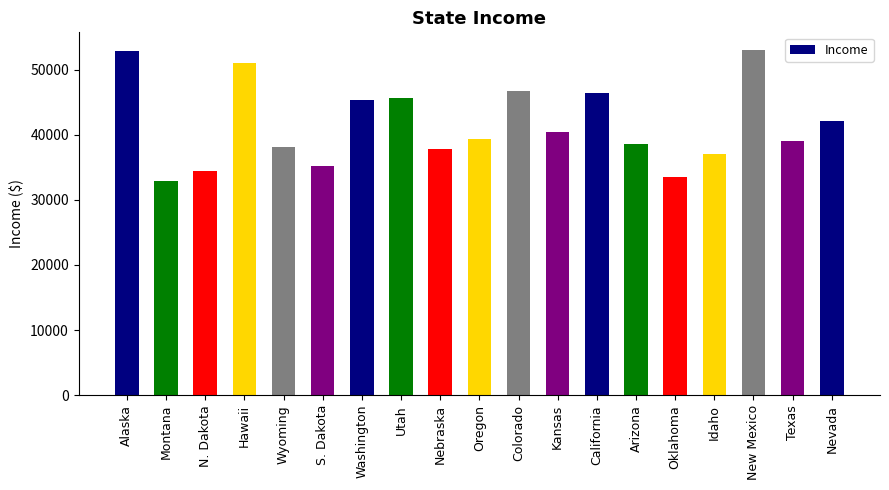

What is the maximum value shown in the chart?

53096